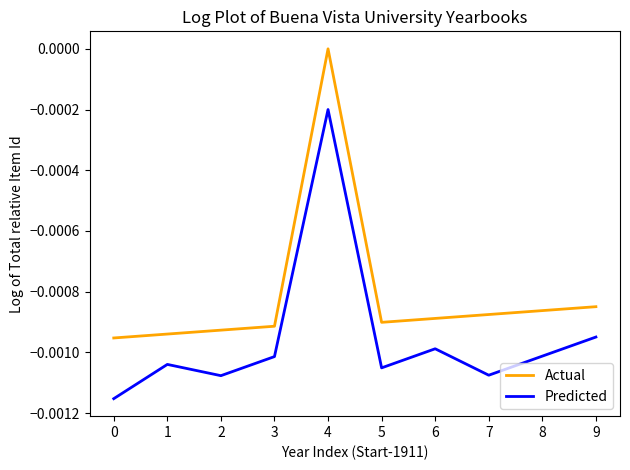

Where is the first local maximum for Predicted?

1